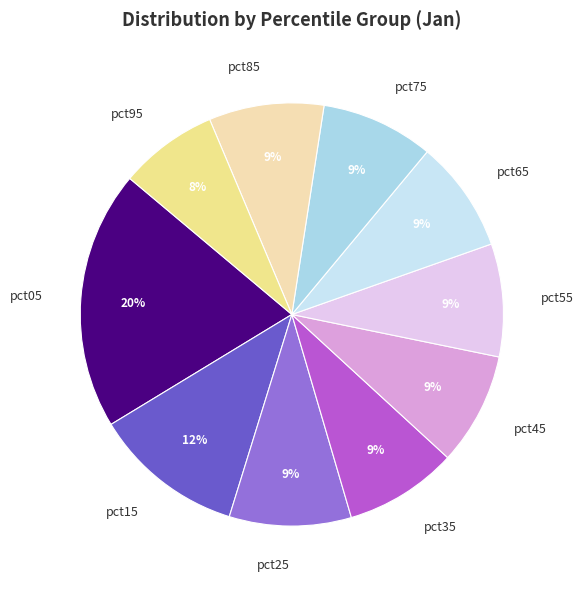

To the nearest percent, what is the difference between the largest and smallest slice percentages?

12%